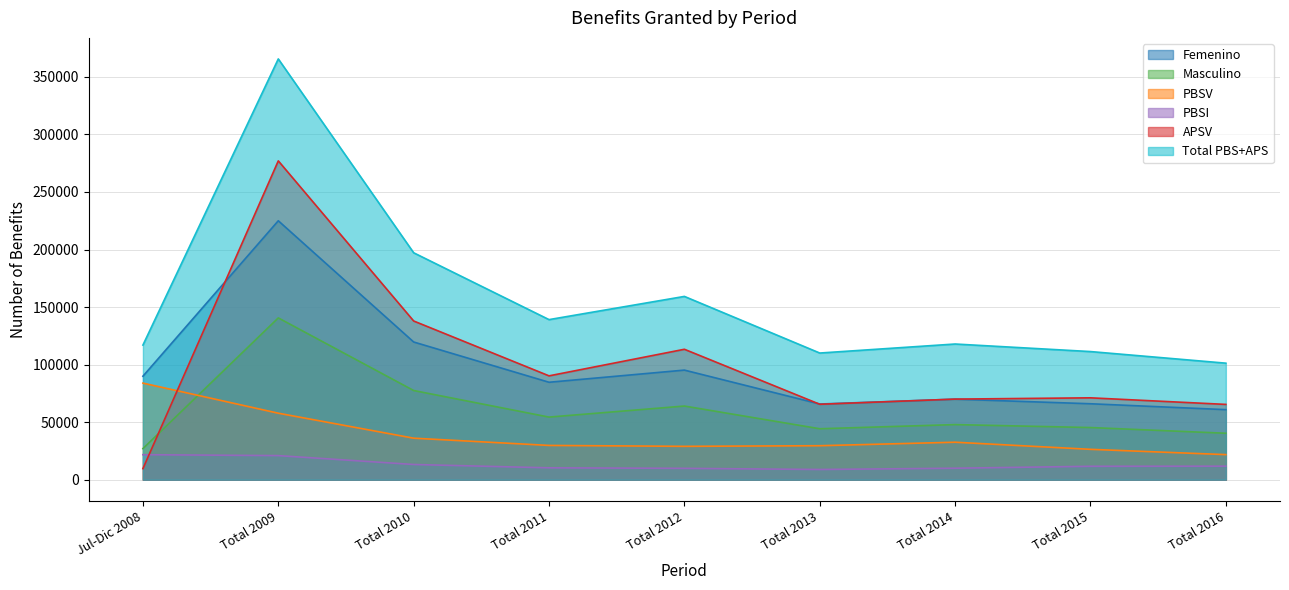

What is the spread (max minus min) of values at Total 2011?

128752